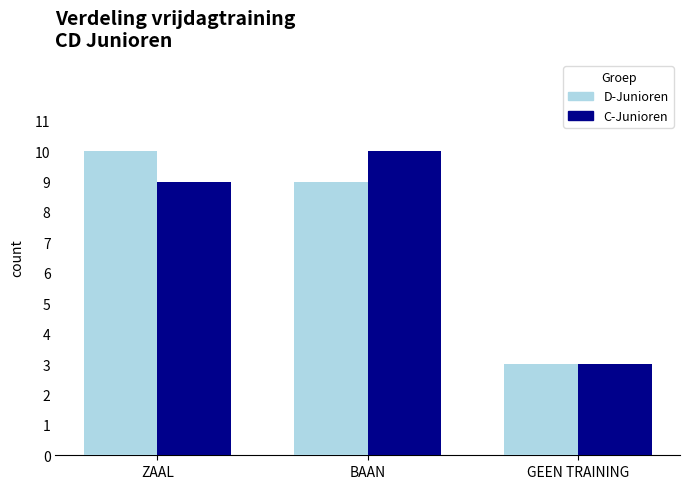

Is the value of C-Junioren at GEEN TRAINING greater than the value of D-Junioren at BAAN?

No